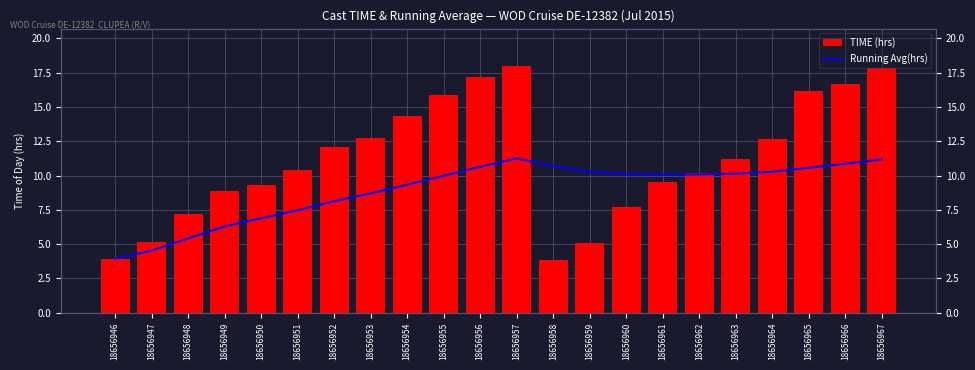

At how many categories does at least one series exceed 5?

21